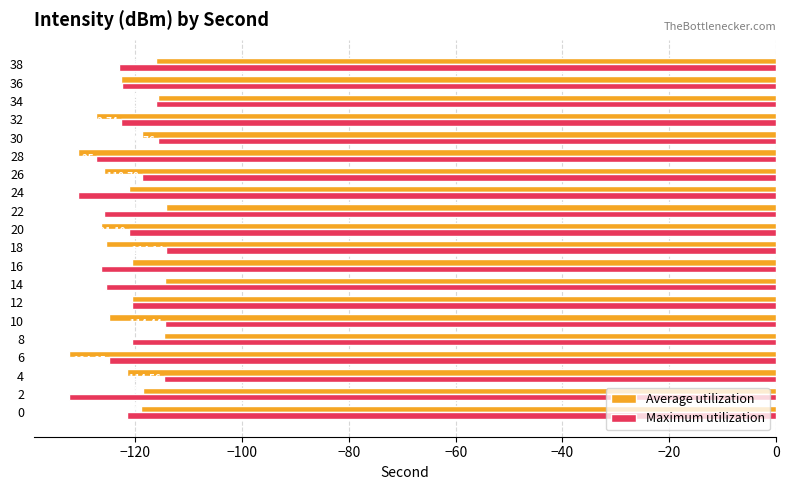

Rank the series by their average value, from lowest to highest.

Maximum utilization, Average utilization